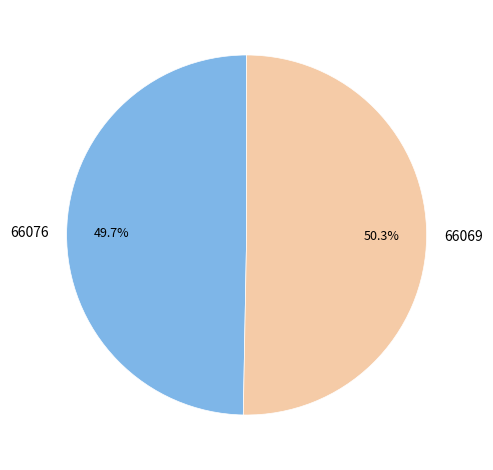

What percentage is NOT represented by 66076?

50.3%